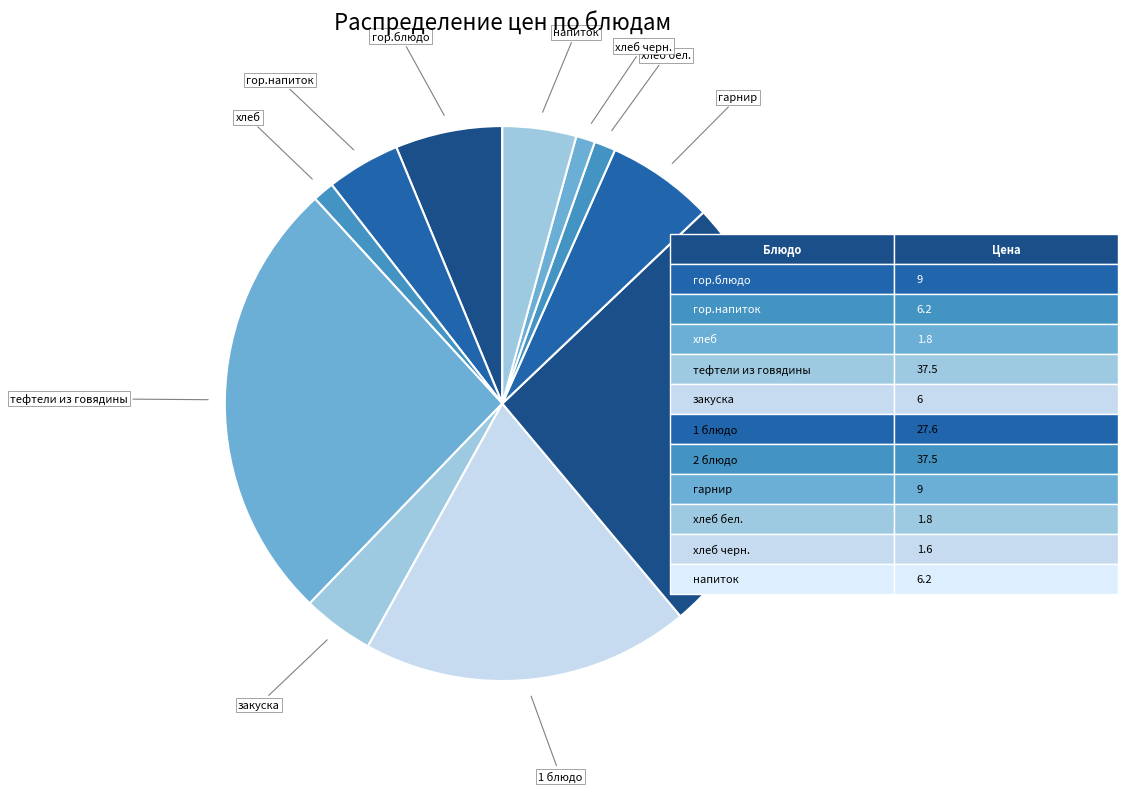

Count the number of slices in the pie.

11